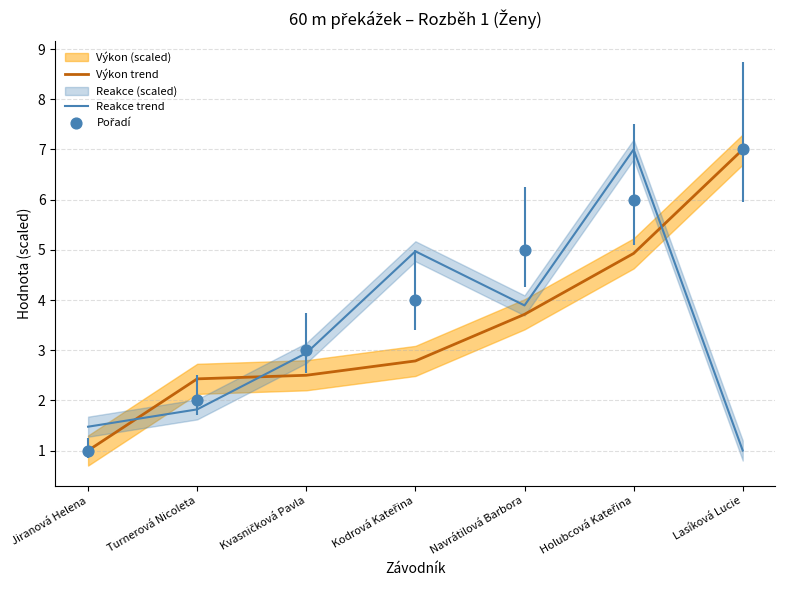

Which series reaches the minimum Y coordinate?

Výkon trend